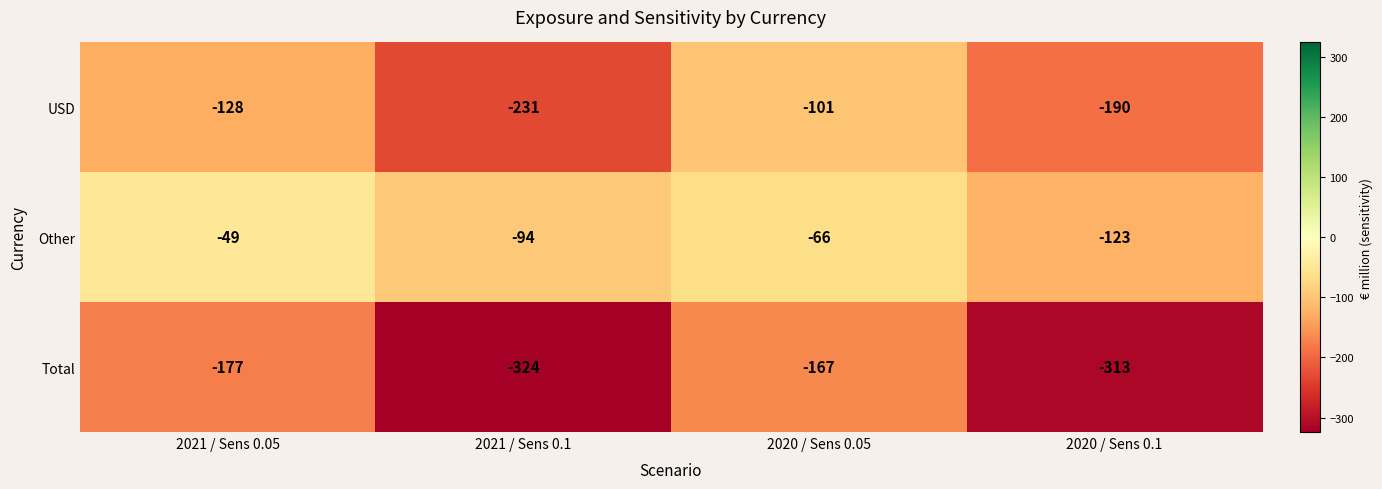

What is the maximum value shown in the chart?

-49